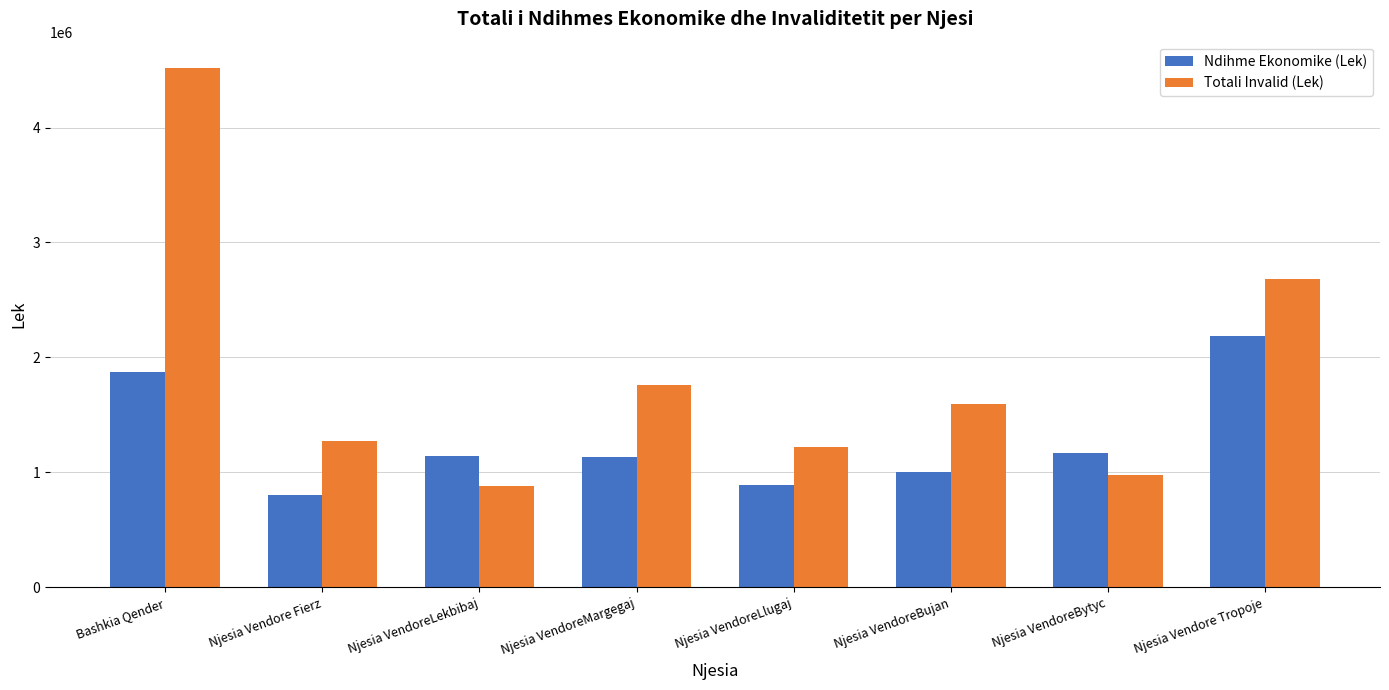

What is the label of the 8th bar from the right?

Bashkia Qender